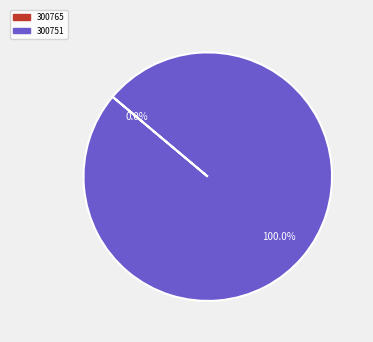

Is there a majority slice in this chart?

Yes